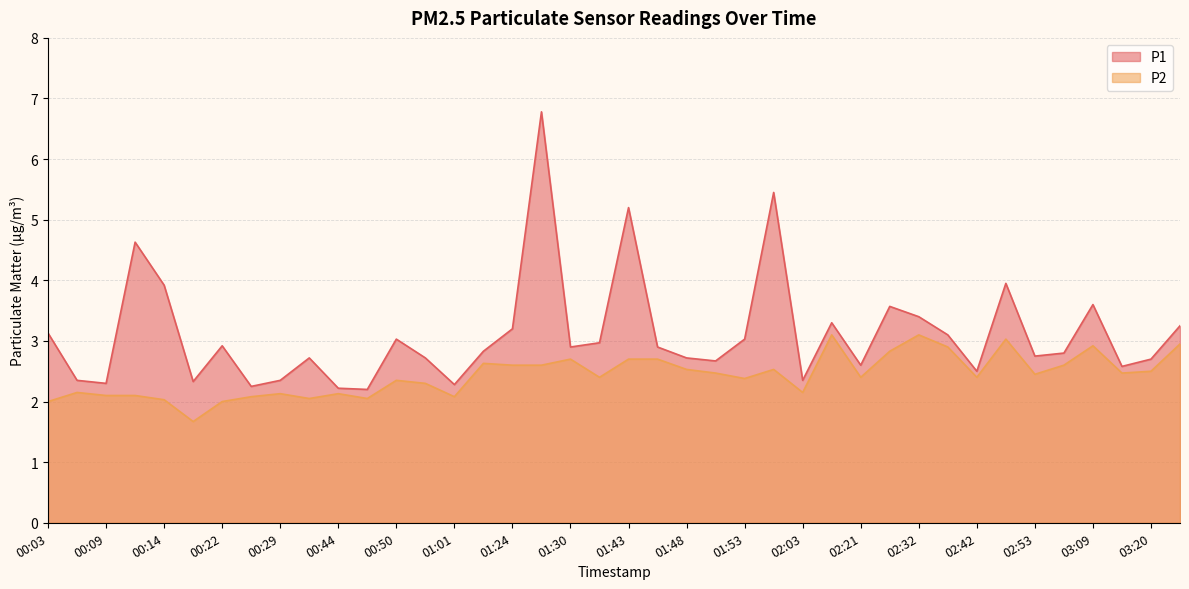

Is it true that P1 equals 4.4 at 01:14?

False